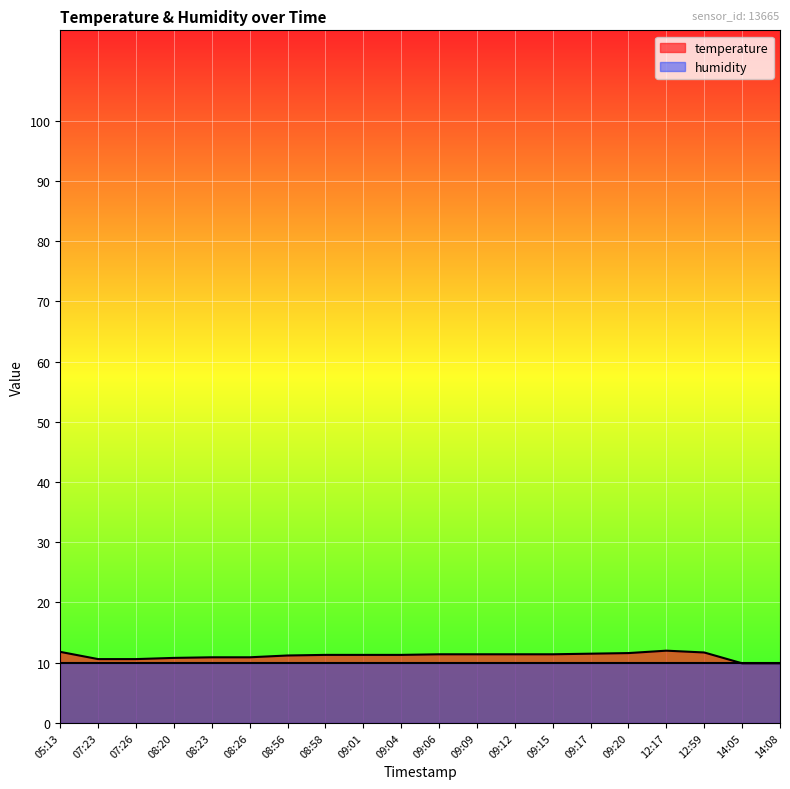

Reading left to right, what are all the values shown in this chart?

11.8	10.6	10.6	10.8	10.9	10.9	11.2	11.3	11.3	11.3	11.4	11.4	11.4	11.4	11.5	11.6	12.0	11.7	9.9	9.9